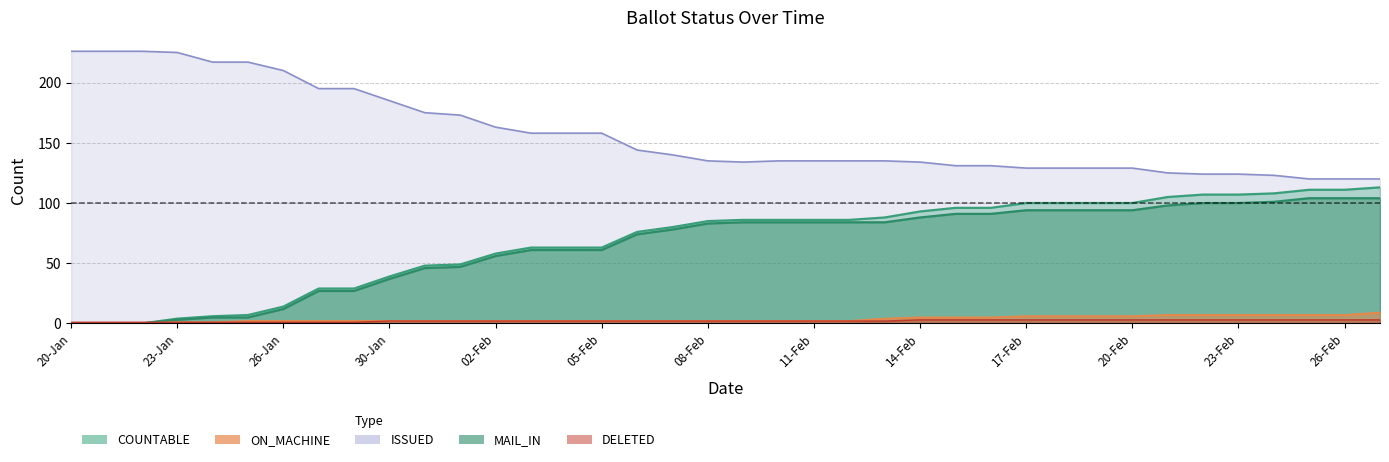

What position from the left is 31?

32